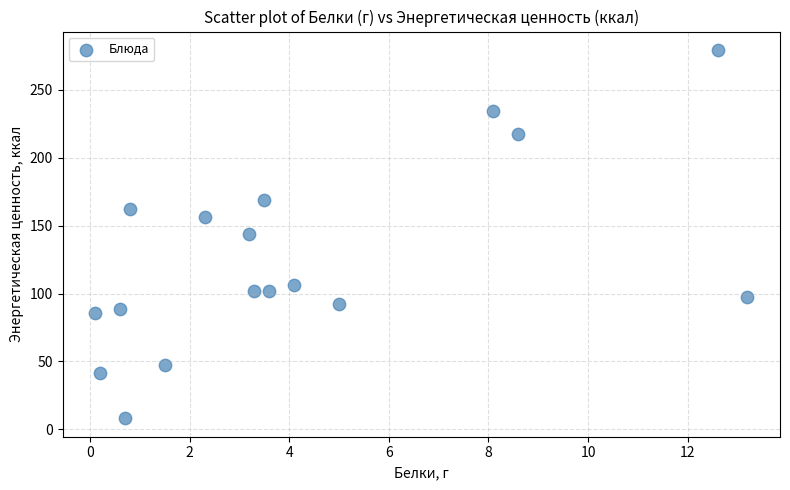

What is the range of X values (max minus min)?

13.1